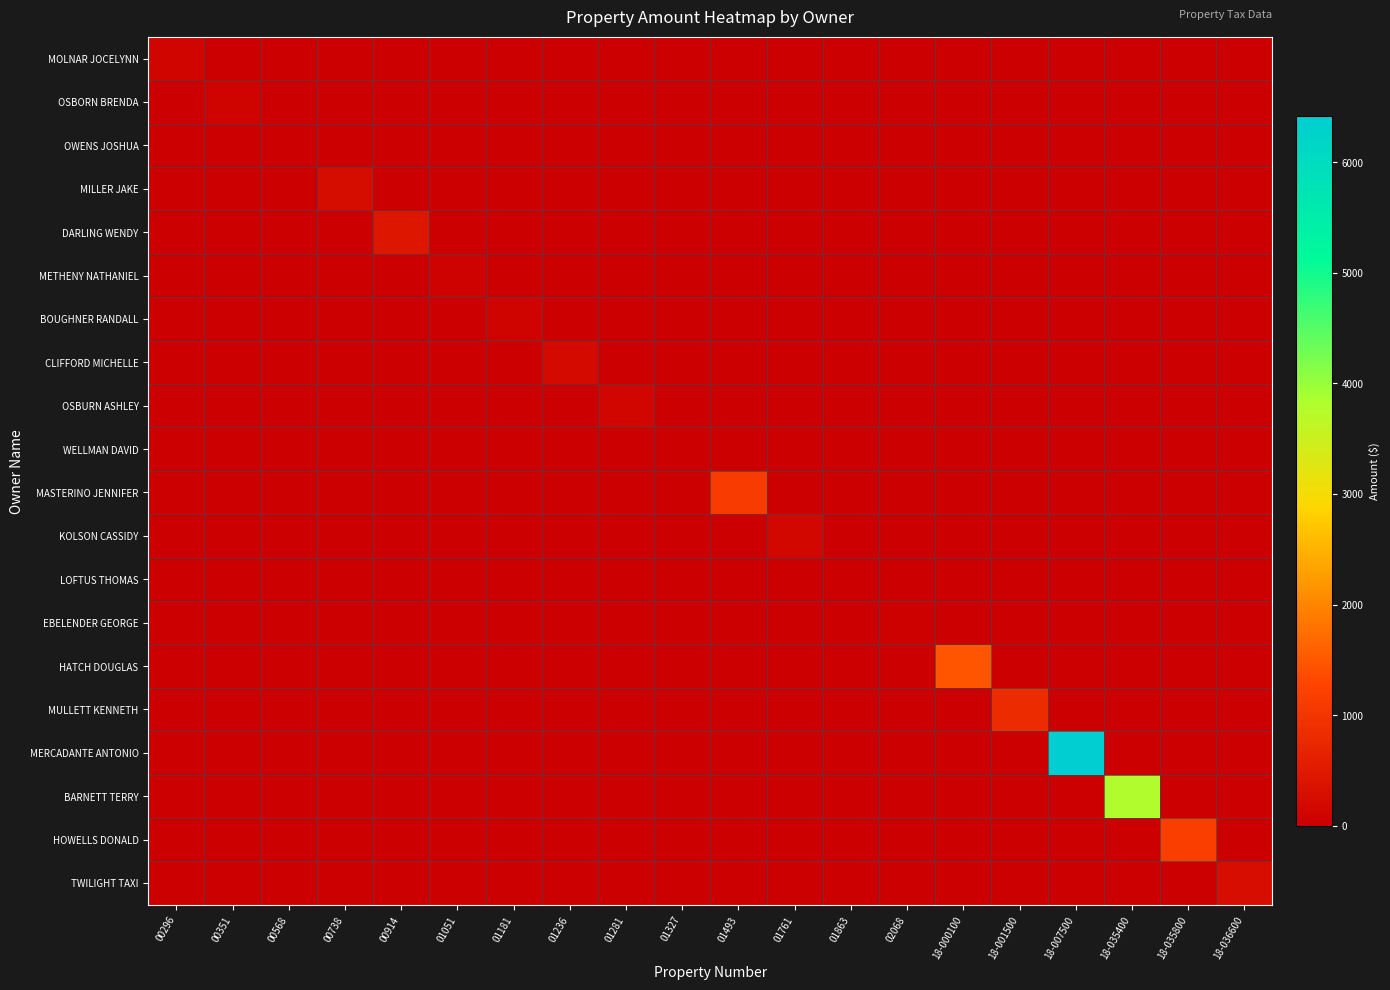

Reading left to right, what are all the values shown in this chart?

MOLNAR JOCELYNN: 00296=117.5	00351=0.0	00568=0.0	00738=0.0	00914=0.0	01051=0.0	01181=0.0	01236=0.0	01281=0.0	01327=0.0	01493=0.0	01761=0.0	01863=0.0	02068=0.0	18-000100=0.0	18-001500=0.0	18-007500=0.0	18-035400=0.0	18-035800=0.0	18-036600=0.0
OSBORN BRENDA: 00296=0.0	00351=84.6	00568=0.0	00738=0.0	00914=0.0	01051=0.0	01181=0.0	01236=0.0	01281=0.0	01327=0.0	01493=0.0	01761=0.0	01863=0.0	02068=0.0	18-000100=0.0	18-001500=0.0	18-007500=0.0	18-035400=0.0	18-035800=0.0	18-036600=0.0
OWENS JOSHUA: 00296=0.0	00351=0.0	00568=2.5	00738=0.0	00914=0.0	01051=0.0	01181=0.0	01236=0.0	01281=0.0	01327=0.0	01493=0.0	01761=0.0	01863=0.0	02068=0.0	18-000100=0.0	18-001500=0.0	18-007500=0.0	18-035400=0.0	18-035800=0.0	18-036600=0.0
MILLER JAKE: 00296=0.0	00351=0.0	00568=0.0	00738=237.7	00914=0.0	01051=0.0	01181=0.0	01236=0.0	01281=0.0	01327=0.0	01493=0.0	01761=0.0	01863=0.0	02068=0.0	18-000100=0.0	18-001500=0.0	18-007500=0.0	18-035400=0.0	18-035800=0.0	18-036600=0.0
DARLING WENDY: 00296=0.0	00351=0.0	00568=0.0	00738=0.0	00914=445.4	01051=0.0	01181=0.0	01236=0.0	01281=0.0	01327=0.0	01493=0.0	01761=0.0	01863=0.0	02068=0.0	18-000100=0.0	18-001500=0.0	18-007500=0.0	18-035400=0.0	18-035800=0.0	18-036600=0.0
METHENY NATHANIEL: 00296=0.0	00351=0.0	00568=0.0	00738=0.0	00914=0.0	01051=55.8	01181=0.0	01236=0.0	01281=0.0	01327=0.0	01493=0.0	01761=0.0	01863=0.0	02068=0.0	18-000100=0.0	18-001500=0.0	18-007500=0.0	18-035400=0.0	18-035800=0.0	18-036600=0.0
BOUGHNER RANDALL: 00296=0.0	00351=0.0	00568=0.0	00738=0.0	00914=0.0	01051=0.0	01181=82.2	01236=0.0	01281=0.0	01327=0.0	01493=0.0	01761=0.0	01863=0.0	02068=0.0	18-000100=0.0	18-001500=0.0	18-007500=0.0	18-035400=0.0	18-035800=0.0	18-036600=0.0
CLIFFORD MICHELLE: 00296=0.0	00351=0.0	00568=0.0	00738=0.0	00914=0.0	01051=0.0	01181=0.0	01236=218.5	01281=0.0	01327=0.0	01493=0.0	01761=0.0	01863=0.0	02068=0.0	18-000100=0.0	18-001500=0.0	18-007500=0.0	18-035400=0.0	18-035800=0.0	18-036600=0.0
OSBURN ASHLEY: 00296=0.0	00351=0.0	00568=0.0	00738=0.0	00914=0.0	01051=0.0	01181=0.0	01236=0.0	01281=148.4	01327=0.0	01493=0.0	01761=0.0	01863=0.0	02068=0.0	18-000100=0.0	18-001500=0.0	18-007500=0.0	18-035400=0.0	18-035800=0.0	18-036600=0.0
WELLMAN DAVID: 00296=0.0	00351=0.0	00568=0.0	00738=0.0	00914=0.0	01051=0.0	01181=0.0	01236=0.0	01281=0.0	01327=9.4	01493=0.0	01761=0.0	01863=0.0	02068=0.0	18-000100=0.0	18-001500=0.0	18-007500=0.0	18-035400=0.0	18-035800=0.0	18-036600=0.0
MASTERINO JENNIFER: 00296=0.0	00351=0.0	00568=0.0	00738=0.0	00914=0.0	01051=0.0	01181=0.0	01236=0.0	01281=0.0	01327=0.0	01493=1106.4	01761=0.0	01863=0.0	02068=0.0	18-000100=0.0	18-001500=0.0	18-007500=0.0	18-035400=0.0	18-035800=0.0	18-036600=0.0
KOLSON CASSIDY: 00296=0.0	00351=0.0	00568=0.0	00738=0.0	00914=0.0	01051=0.0	01181=0.0	01236=0.0	01281=0.0	01327=0.0	01493=0.0	01761=157.9	01863=0.0	02068=0.0	18-000100=0.0	18-001500=0.0	18-007500=0.0	18-035400=0.0	18-035800=0.0	18-036600=0.0
LOFTUS THOMAS: 00296=0.0	00351=0.0	00568=0.0	00738=0.0	00914=0.0	01051=0.0	01181=0.0	01236=0.0	01281=0.0	01327=0.0	01493=0.0	01761=0.0	01863=3.4	02068=0.0	18-000100=0.0	18-001500=0.0	18-007500=0.0	18-035400=0.0	18-035800=0.0	18-036600=0.0
EBELENDER GEORGE: 00296=0.0	00351=0.0	00568=0.0	00738=0.0	00914=0.0	01051=0.0	01181=0.0	01236=0.0	01281=0.0	01327=0.0	01493=0.0	01761=0.0	01863=0.0	02068=30.0	18-000100=0.0	18-001500=0.0	18-007500=0.0	18-035400=0.0	18-035800=0.0	18-036600=0.0
HATCH DOUGLAS: 00296=0.0	00351=0.0	00568=0.0	00738=0.0	00914=0.0	01051=0.0	01181=0.0	01236=0.0	01281=0.0	01327=0.0	01493=0.0	01761=0.0	01863=0.0	02068=0.0	18-000100=1463.8	18-001500=0.0	18-007500=0.0	18-035400=0.0	18-035800=0.0	18-036600=0.0
MULLETT KENNETH: 00296=0.0	00351=0.0	00568=0.0	00738=0.0	00914=0.0	01051=0.0	01181=0.0	01236=0.0	01281=0.0	01327=0.0	01493=0.0	01761=0.0	01863=0.0	02068=0.0	18-000100=0.0	18-001500=820.2	18-007500=0.0	18-035400=0.0	18-035800=0.0	18-036600=0.0
MERCADANTE ANTONIO: 00296=0.0	00351=0.0	00568=0.0	00738=0.0	00914=0.0	01051=0.0	01181=0.0	01236=0.0	01281=0.0	01327=0.0	01493=0.0	01761=0.0	01863=0.0	02068=0.0	18-000100=0.0	18-001500=0.0	18-007500=6420.2	18-035400=0.0	18-035800=0.0	18-036600=0.0
BARNETT TERRY: 00296=0.0	00351=0.0	00568=0.0	00738=0.0	00914=0.0	01051=0.0	01181=0.0	01236=0.0	01281=0.0	01327=0.0	01493=0.0	01761=0.0	01863=0.0	02068=0.0	18-000100=0.0	18-001500=0.0	18-007500=0.0	18-035400=3788.1	18-035800=0.0	18-036600=0.0
HOWELLS DONALD: 00296=0.0	00351=0.0	00568=0.0	00738=0.0	00914=0.0	01051=0.0	01181=0.0	01236=0.0	01281=0.0	01327=0.0	01493=0.0	01761=0.0	01863=0.0	02068=0.0	18-000100=0.0	18-001500=0.0	18-007500=0.0	18-035400=0.0	18-035800=1155.0	18-036600=0.0
TWILIGHT TAXI: 00296=0.0	00351=0.0	00568=0.0	00738=0.0	00914=0.0	01051=0.0	01181=0.0	01236=0.0	01281=0.0	01327=0.0	01493=0.0	01761=0.0	01863=0.0	02068=0.0	18-000100=0.0	18-001500=0.0	18-007500=0.0	18-035400=0.0	18-035800=0.0	18-036600=258.0